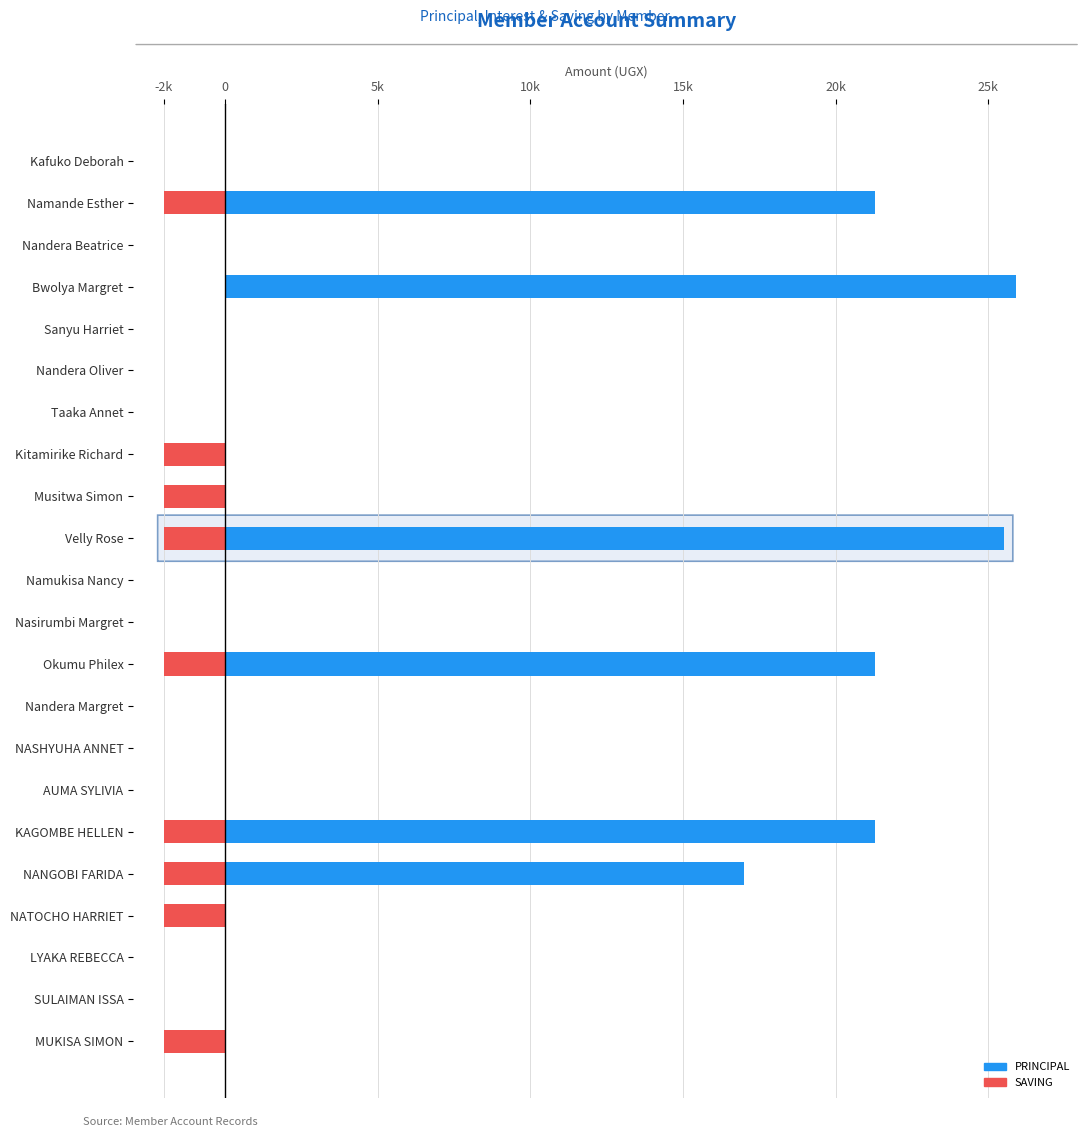

Where is SAVING (negative) nearest to the value -1000?

Kafuko Deborah